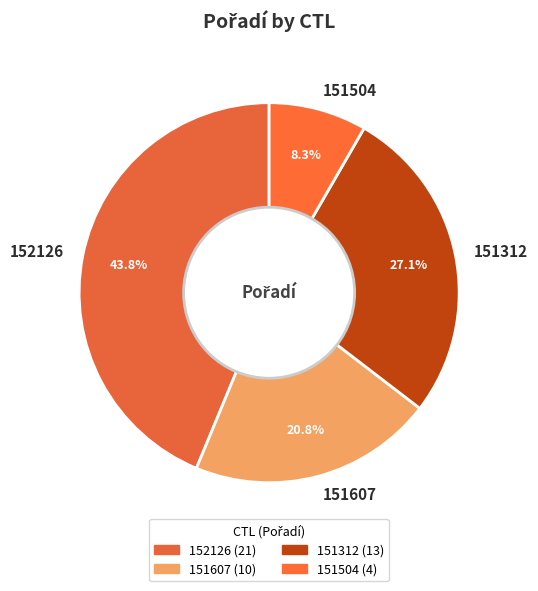

Do 151504 and 151607 together represent more than half of the pie?

No